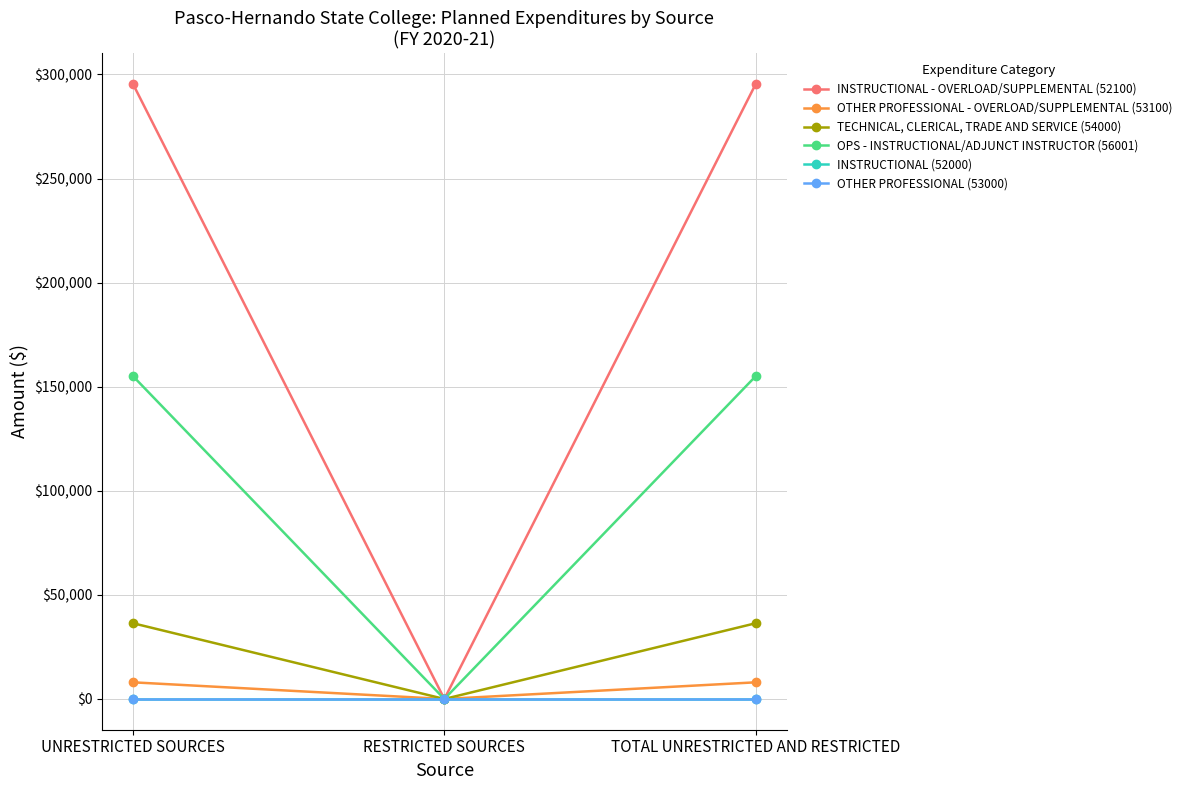

Does the chart have visible grid lines?

Yes